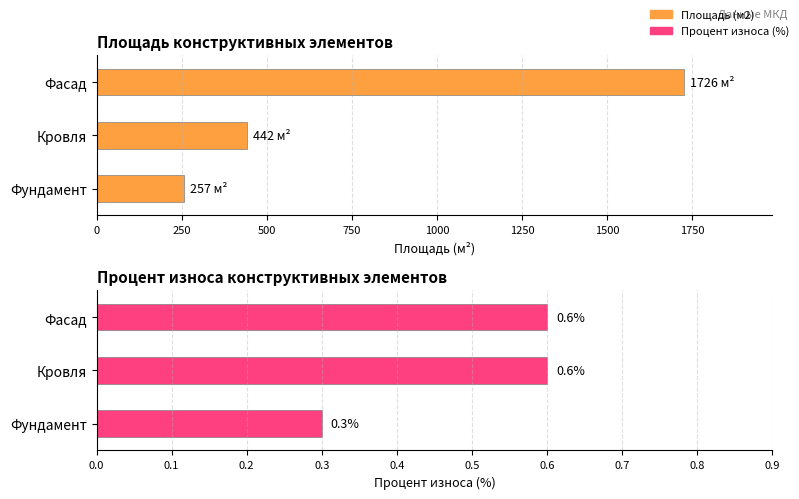

The Площадь (м2) series shows 196.1 at Кровля. True or false?

False